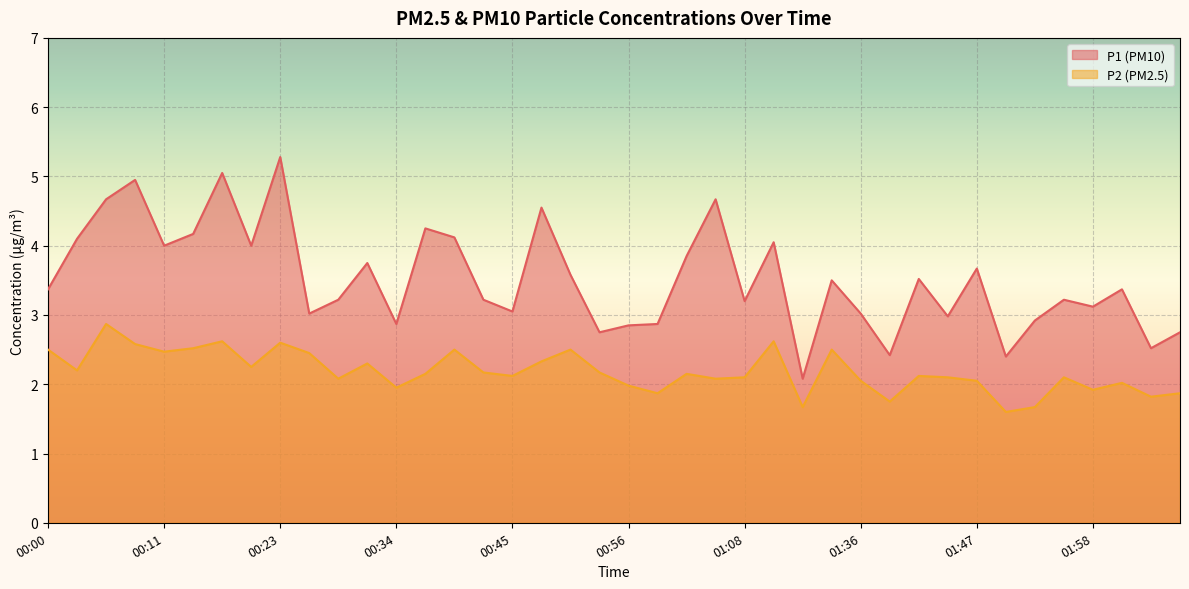

Is it true that P1 equals 2.8 at 00:14?

False